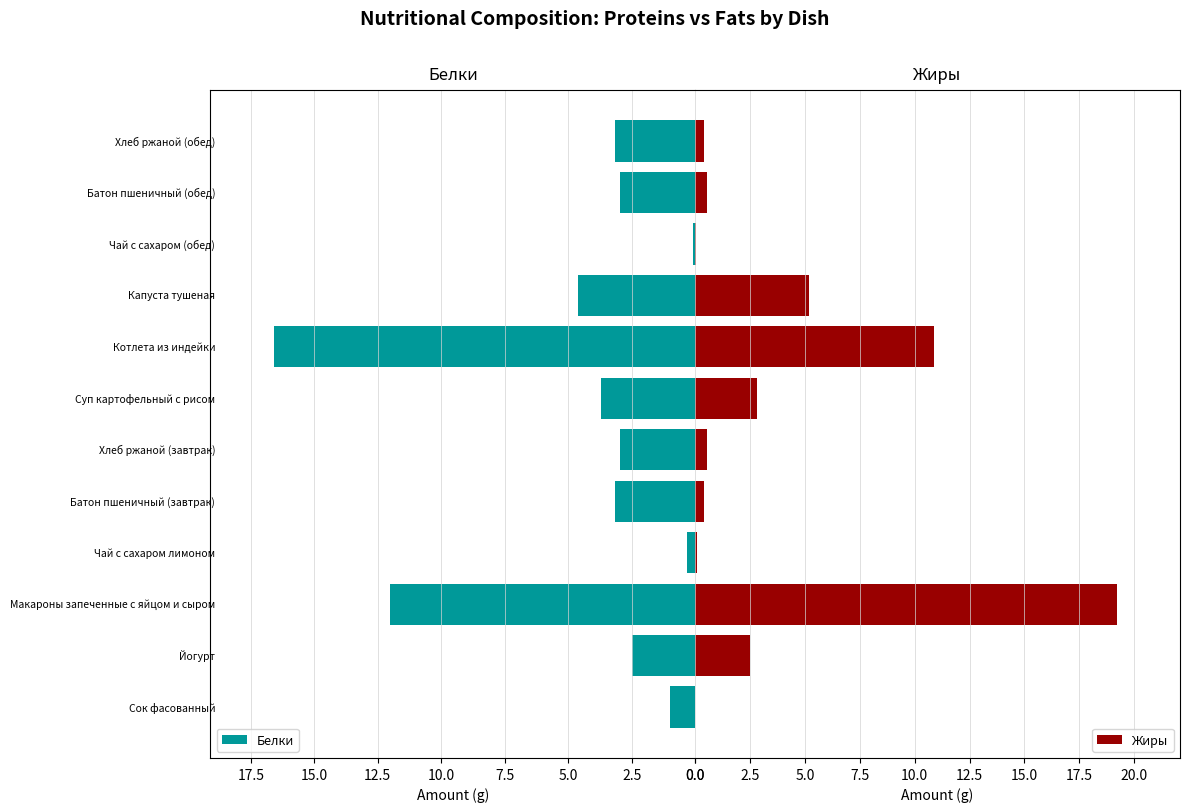

What is the sum of all Белки values?

53.0